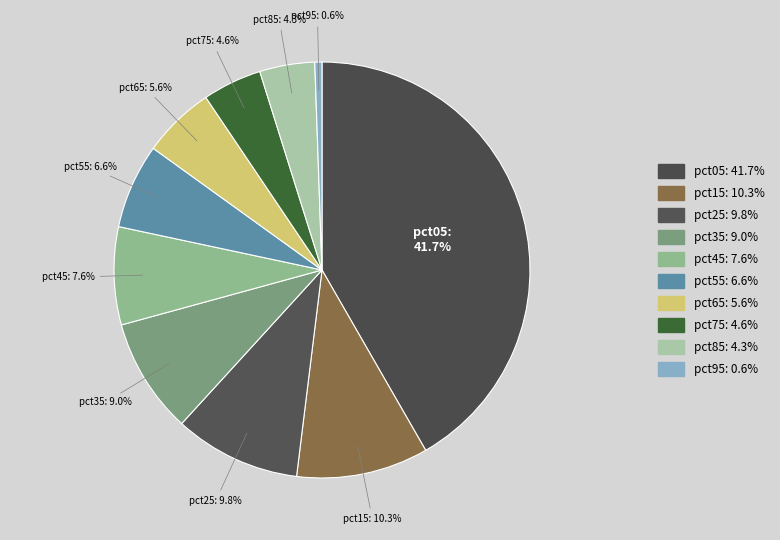

How many segments does this pie chart have?

10